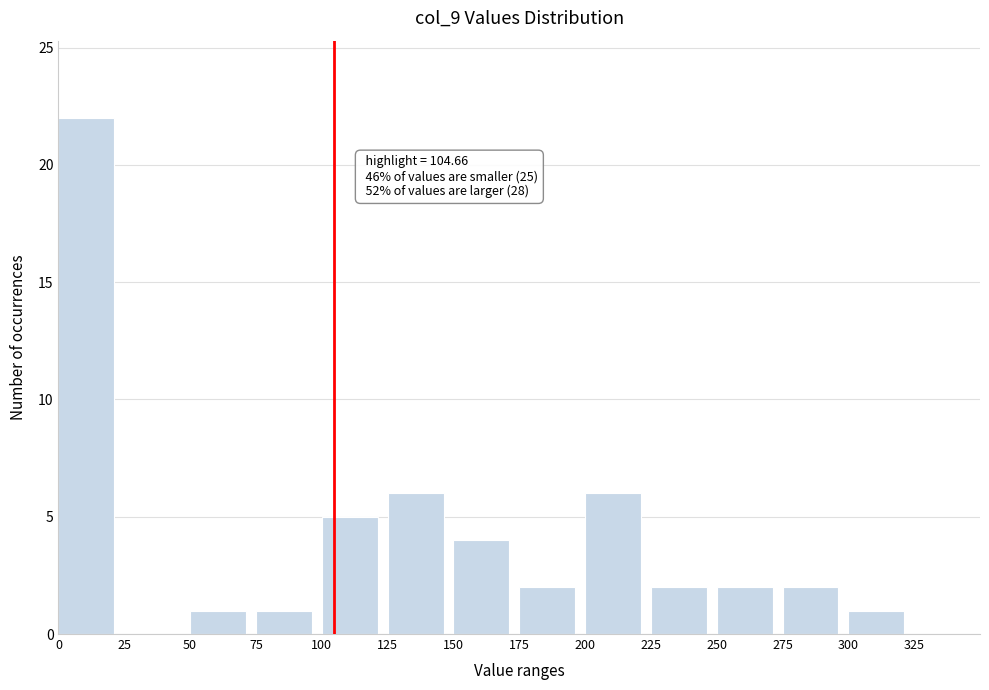

Over which range of the x-axis is the bar tallest?

0 to 25